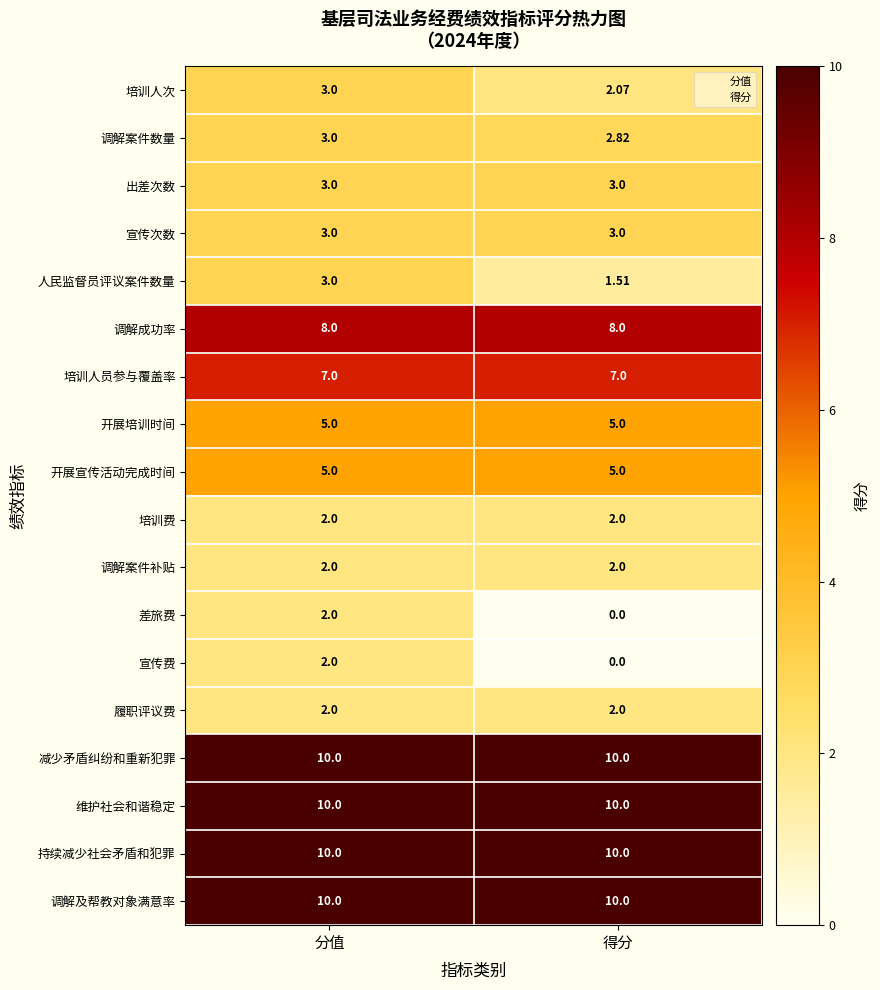

Which category has the lowest value in the 调解案件数量 series?

得分